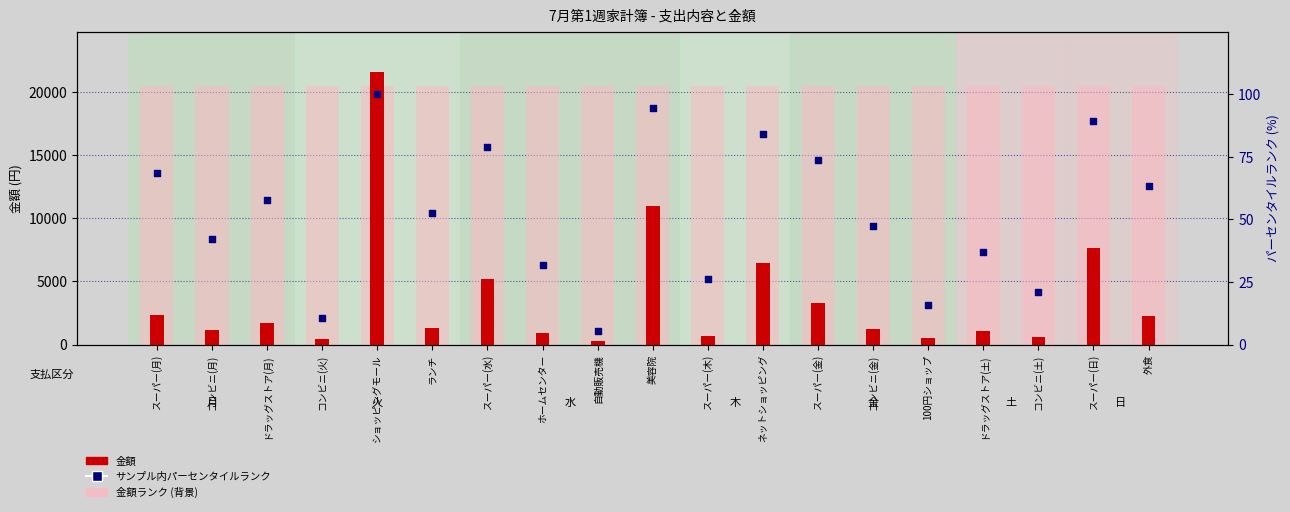

Which series reaches the minimum Y coordinate?

サンプル内パーセンタイルランク